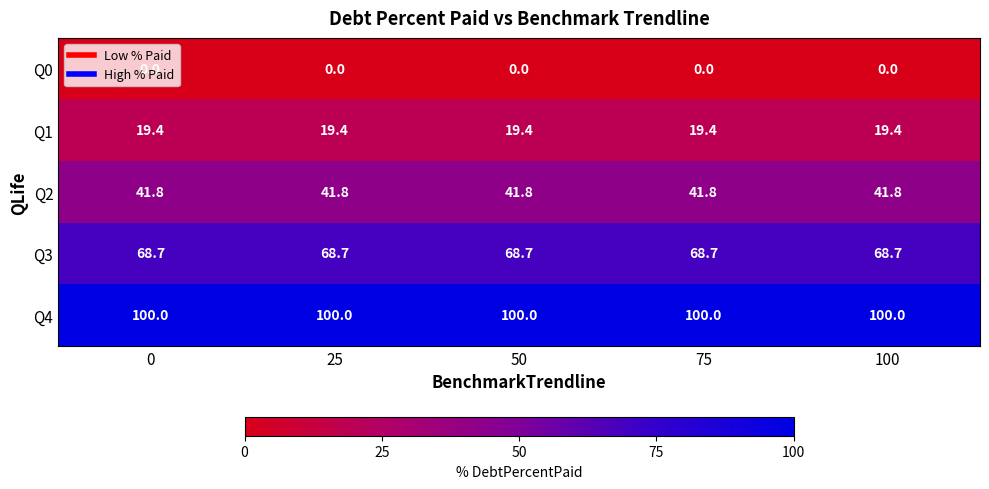

What is the sum of all Q3 values?

343.5